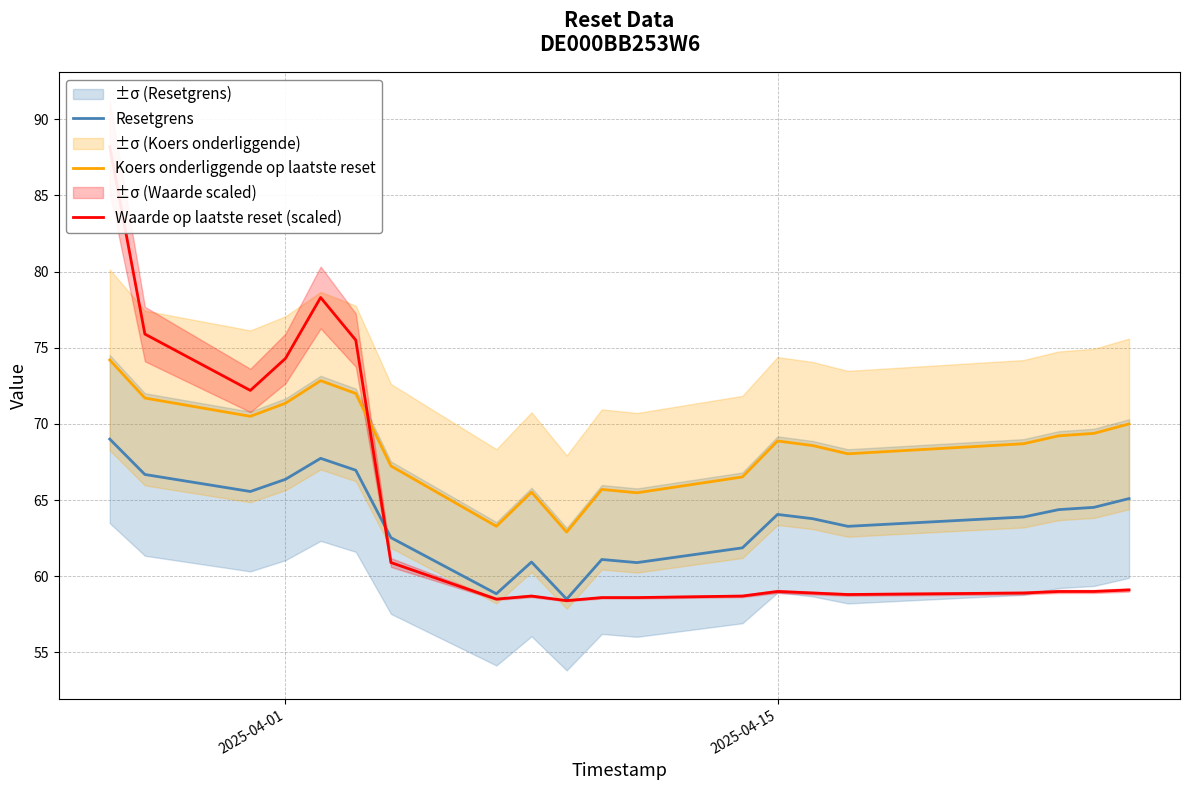

How many lines are shown in the chart?

3